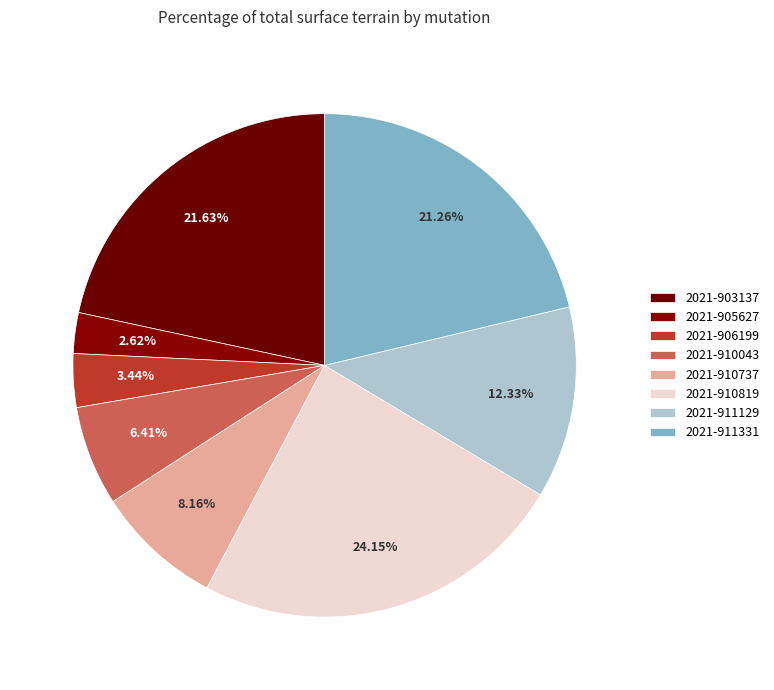

How many segments does this pie chart have?

8